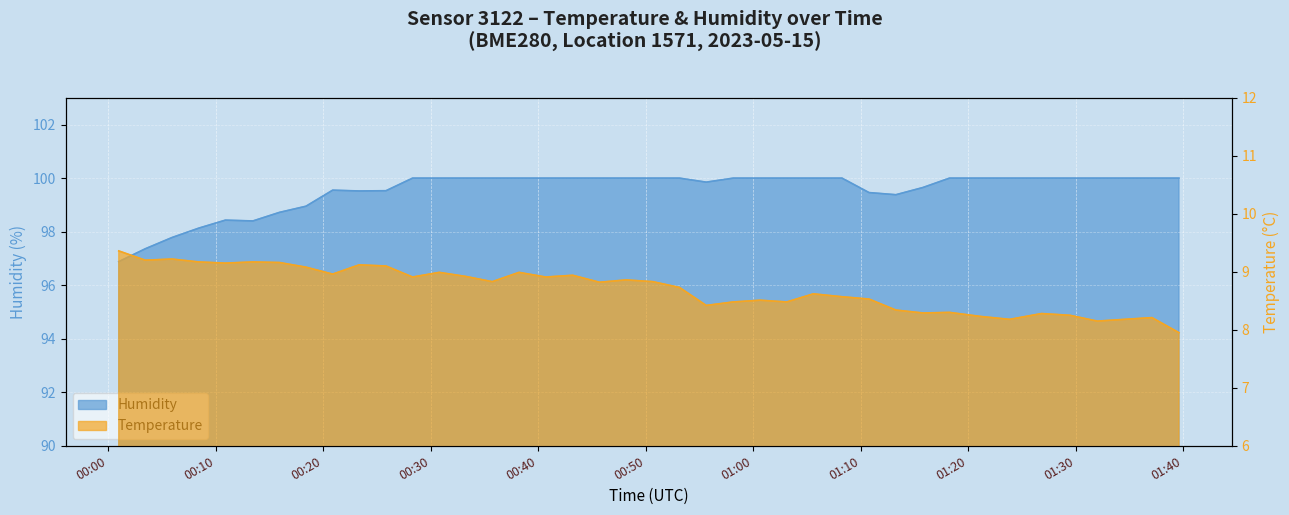

What is the total value across all series at 2023-05-15T00:30:48?

109.0